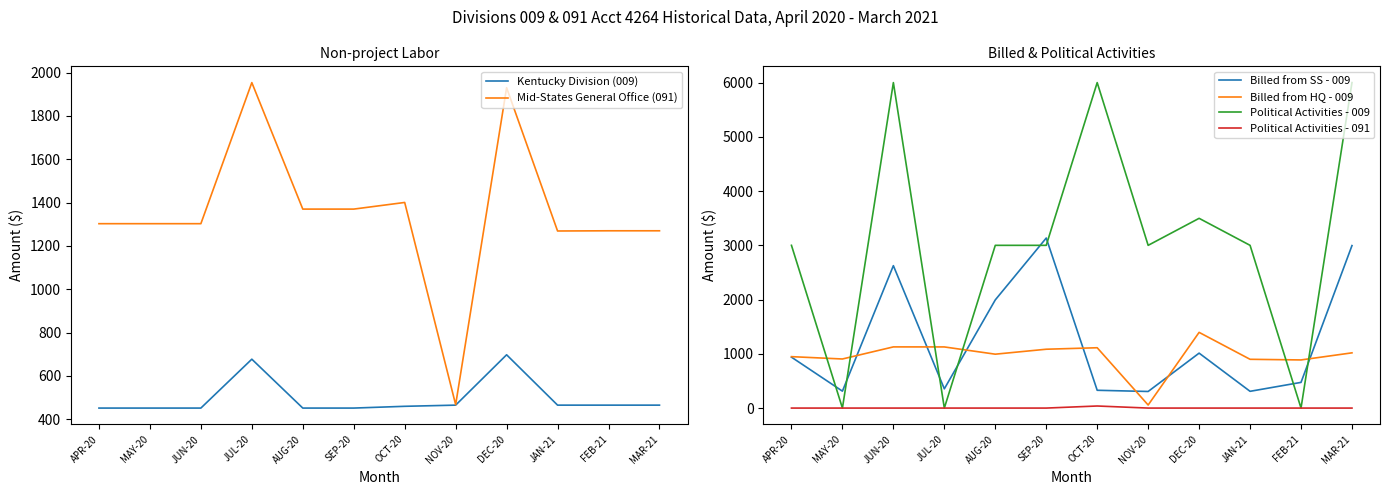

Between MAR-21 and APR-20, which is larger?

MAR-21